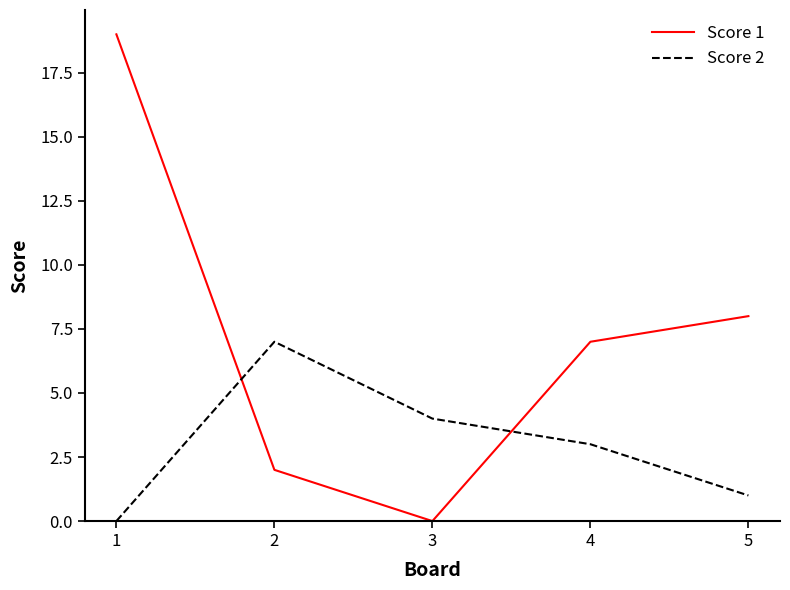

At 1, list the series in order from smallest to largest.

Score 2, Score 1